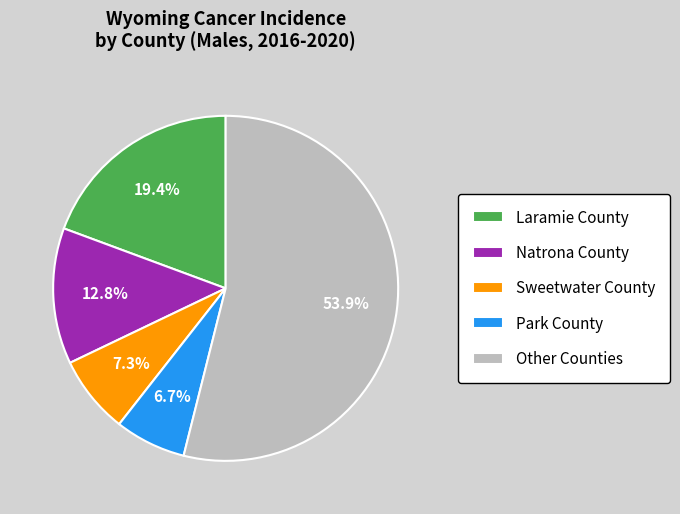

Is there a majority slice in this chart?

Yes